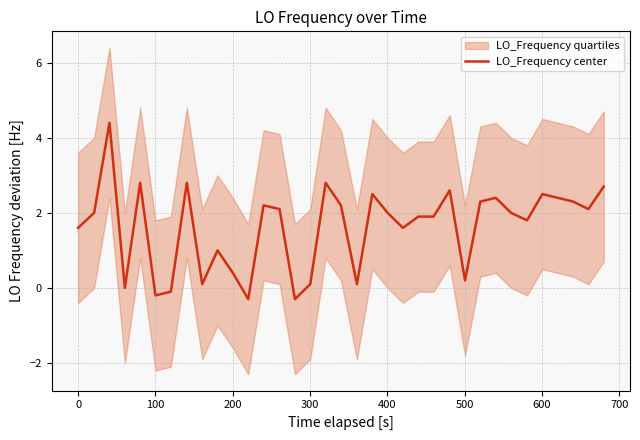

What is the minimum value for LO_Frequency center?

-0.3